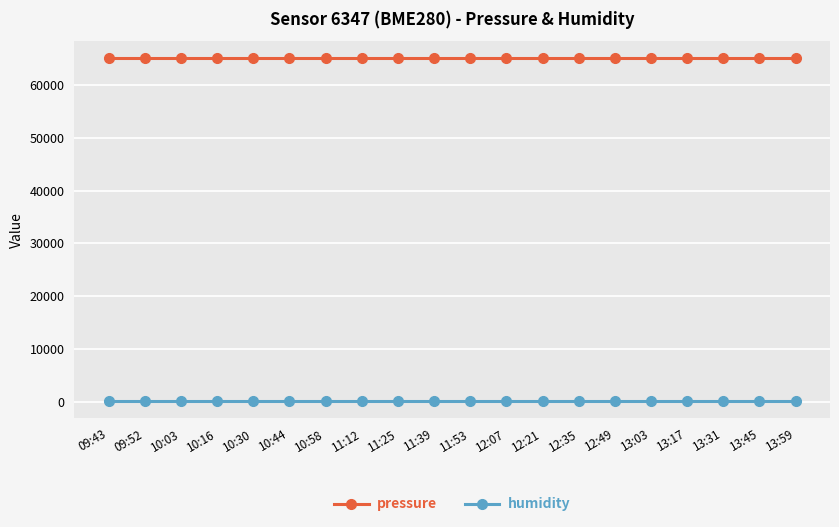

What is the greatest value displayed?

65057.1